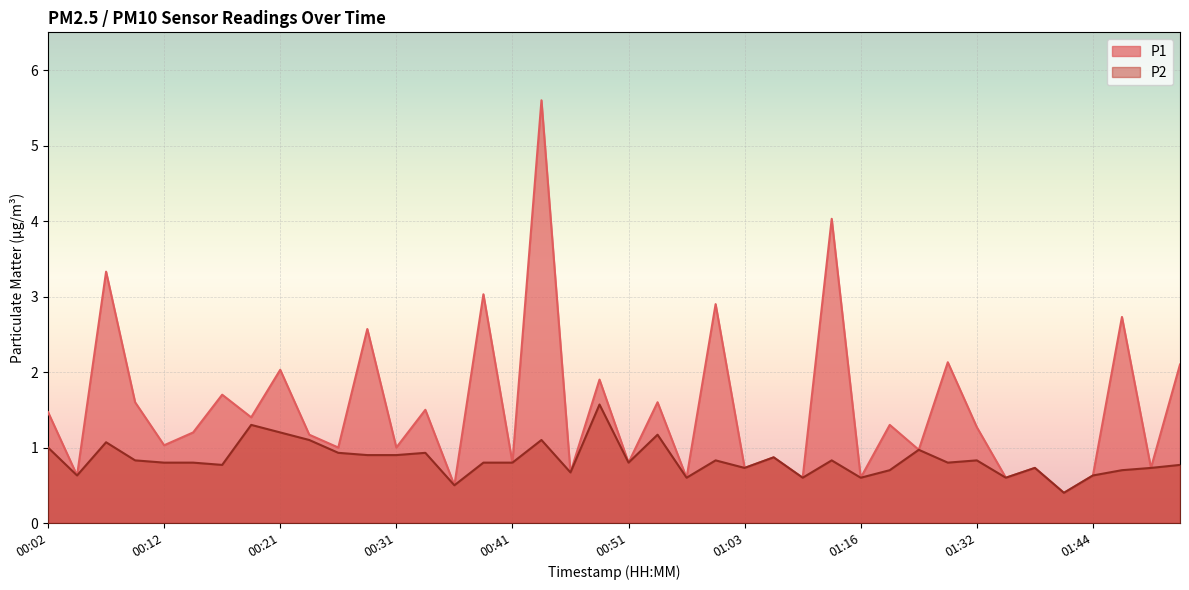

Is it true that P1 equals 0.3 at 01:26?

False